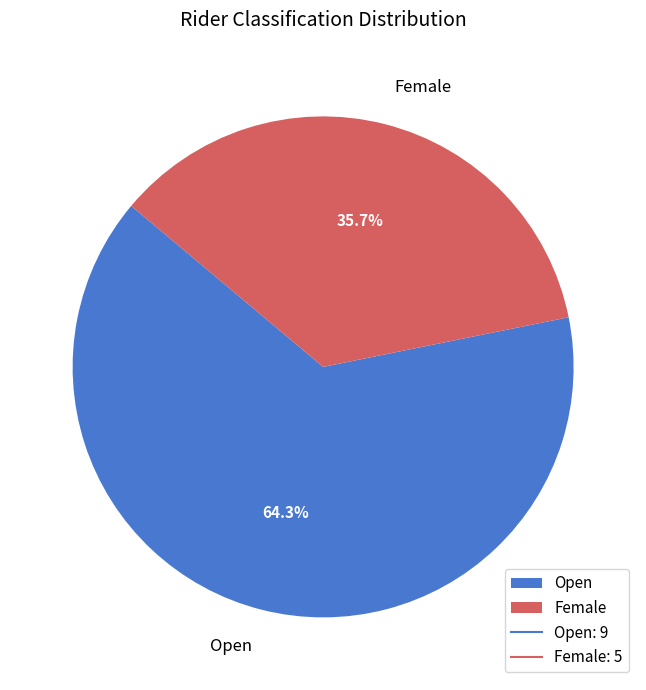

To the nearest percent, what is the difference between the Open and Female slice percentages?

29%